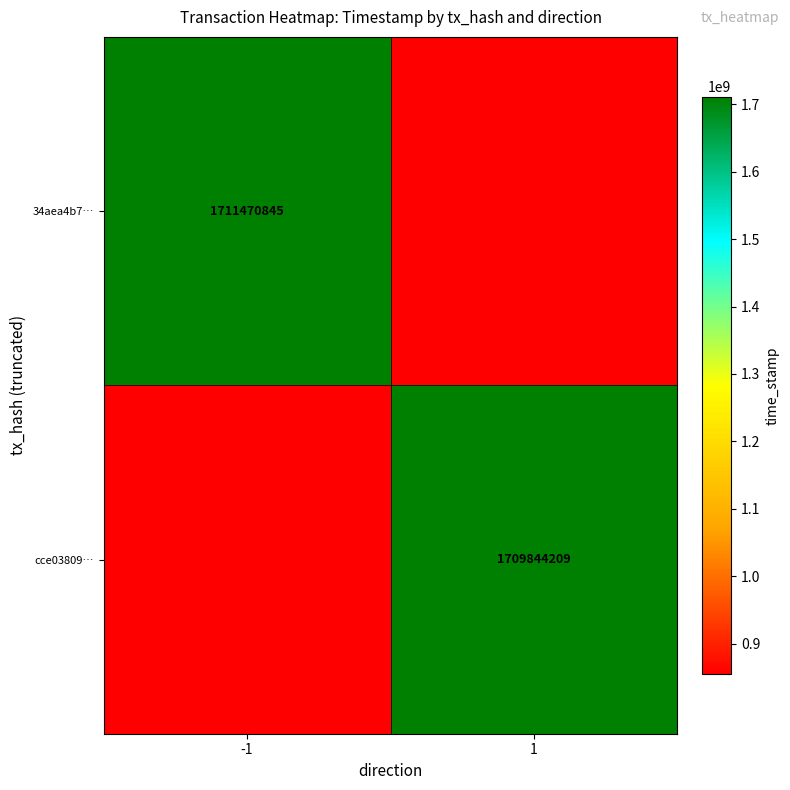

Is it true that 34aea4b7… equals 2458155864.0 at -1?

False